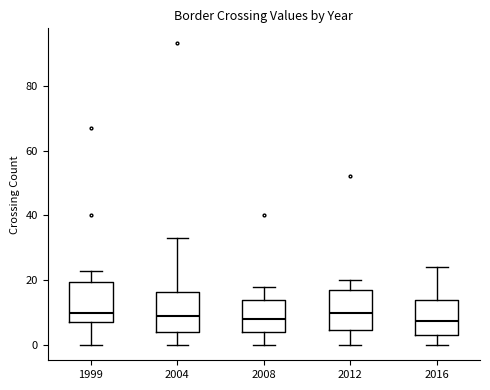

Reading left to right, transcribe this box plot: for each box, give where its median line is, the range the box spans, and where its two whiskers end, as read against the y-axis. The values are not printed on the chart, so give them approximately, as read against the axis.

1999: median 10, box 8 to 20, whiskers 0 to 24
2004: median 10, box 4 to 16, whiskers 0 to 34
2008: median 8, box 4 to 14, whiskers 0 to 18
2012: median 10, box 4 to 18, whiskers 0 to 20
2016: median 8, box 4 to 14, whiskers 0 to 24